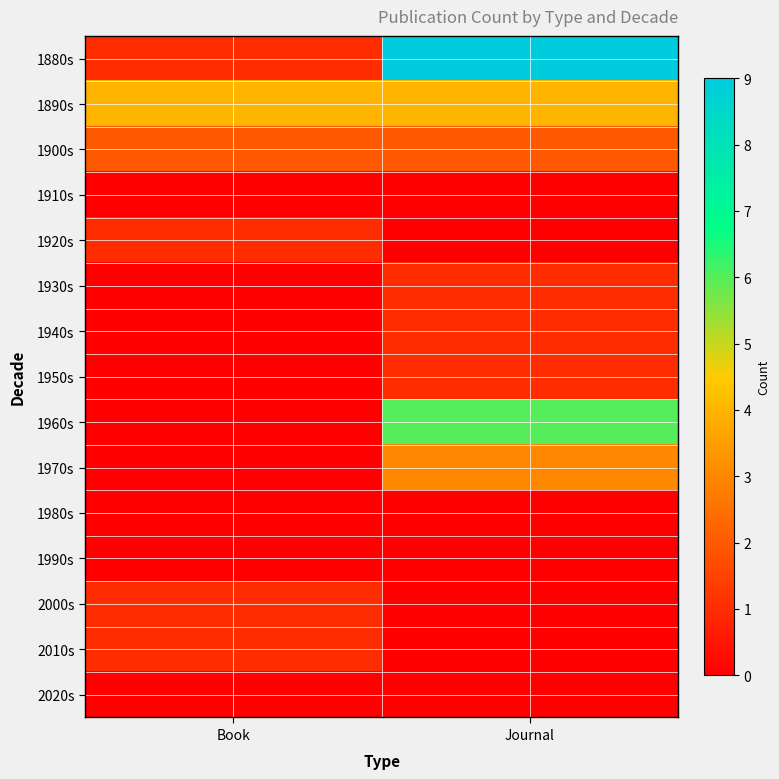

Which series has the largest total across all categories?

1880s